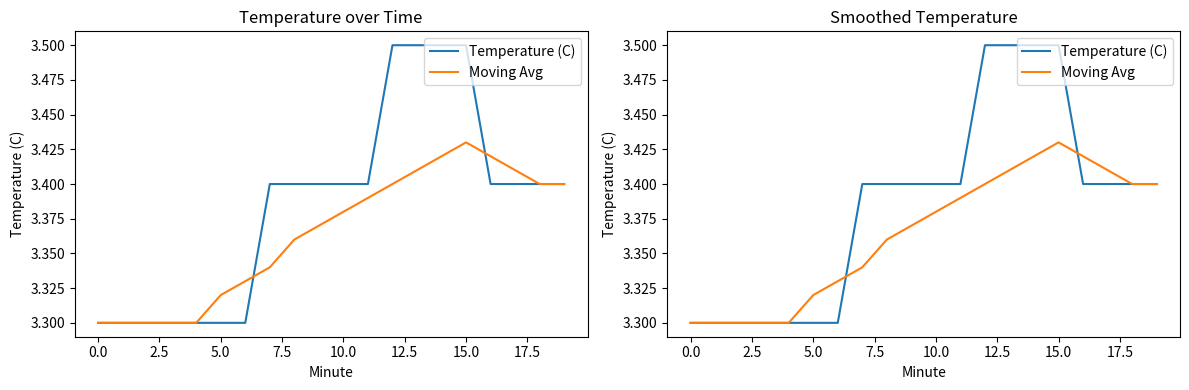

Reading right to left, what are all the values shown in this chart?

Temperature (C): 3.4	3.4	3.4	3.4	3.5	3.5	3.5	3.5	3.4	3.4	3.4	3.4	3.4	3.3	3.3	3.3	3.3	3.3	3.3	3.3
Moving Avg: 3.4	3.4	3.4	3.4	3.4	3.4	3.4	3.4	3.4	3.4	3.4	3.4	3.3	3.3	3.3	3.3	3.3	3.3	3.3	3.3